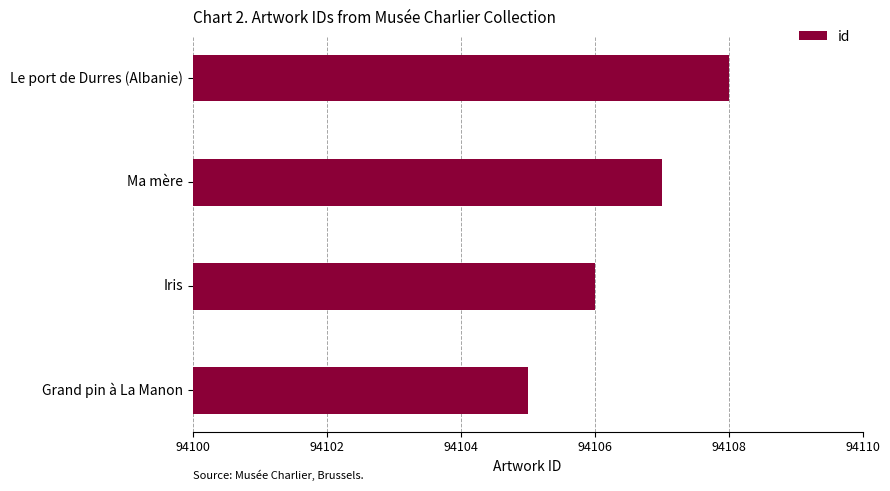

What is the change in value from Ma mère to Le port de Durres (Albanie)?

+1